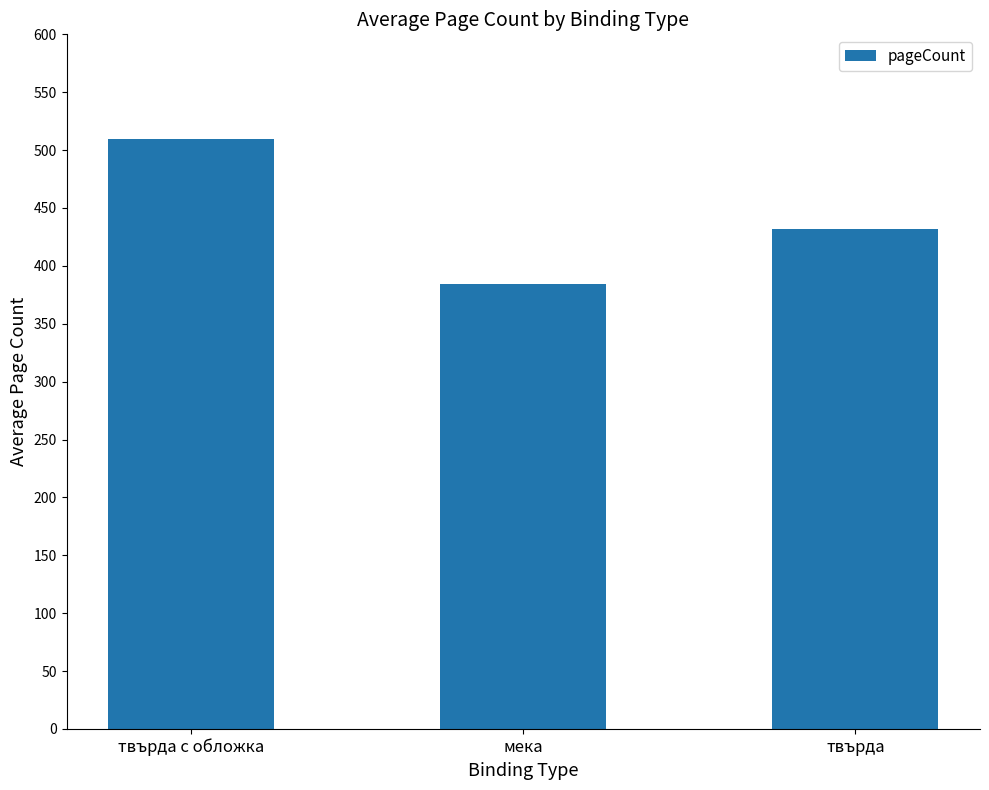

Rank the categories by value from highest to lowest.

твърда с обложка, твърда, мека